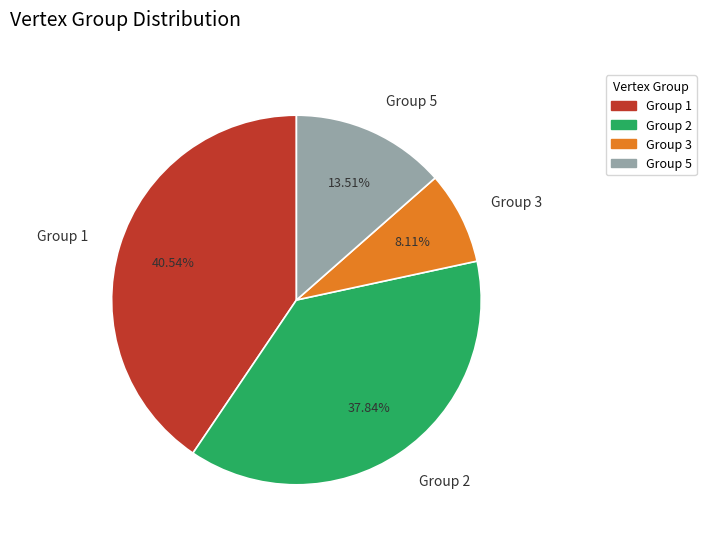

Approximately how many times larger is the value at Group 5 compared to Group 1?

0.3